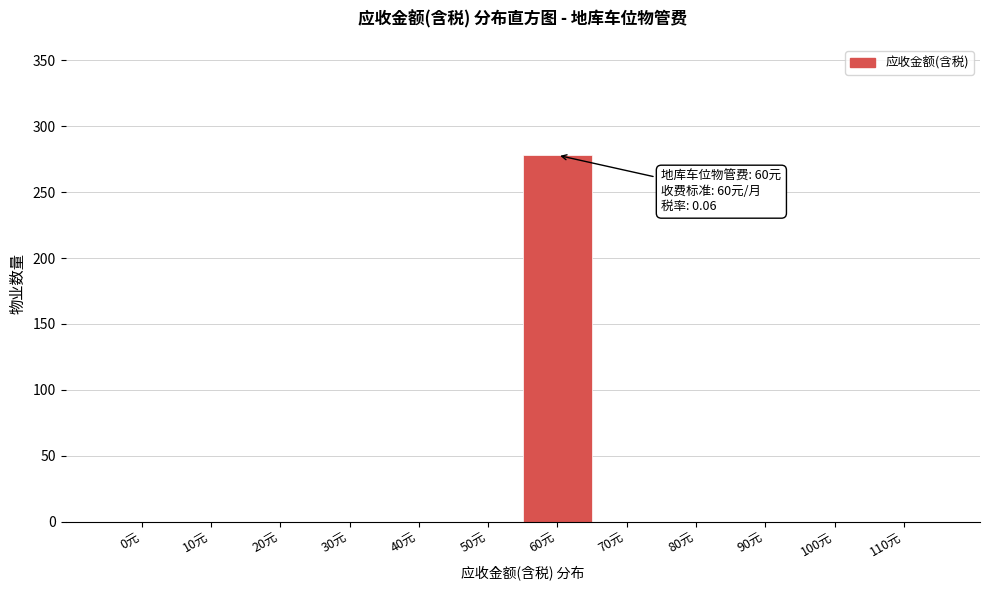

Reading right to left, transcribe all the data shown in this chart.

110元=0	100元=0	90元=0	80元=0	70元=0	60元=278	50元=0	40元=0	30元=0	20元=0	10元=0	0元=0